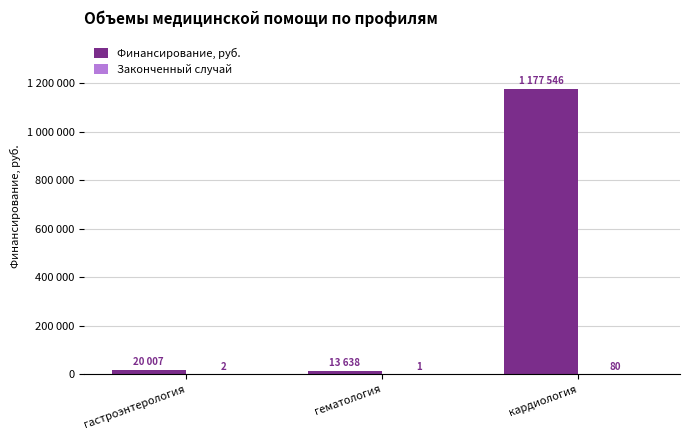

Are the bars grouped side by side (vs. stacked)?

Yes